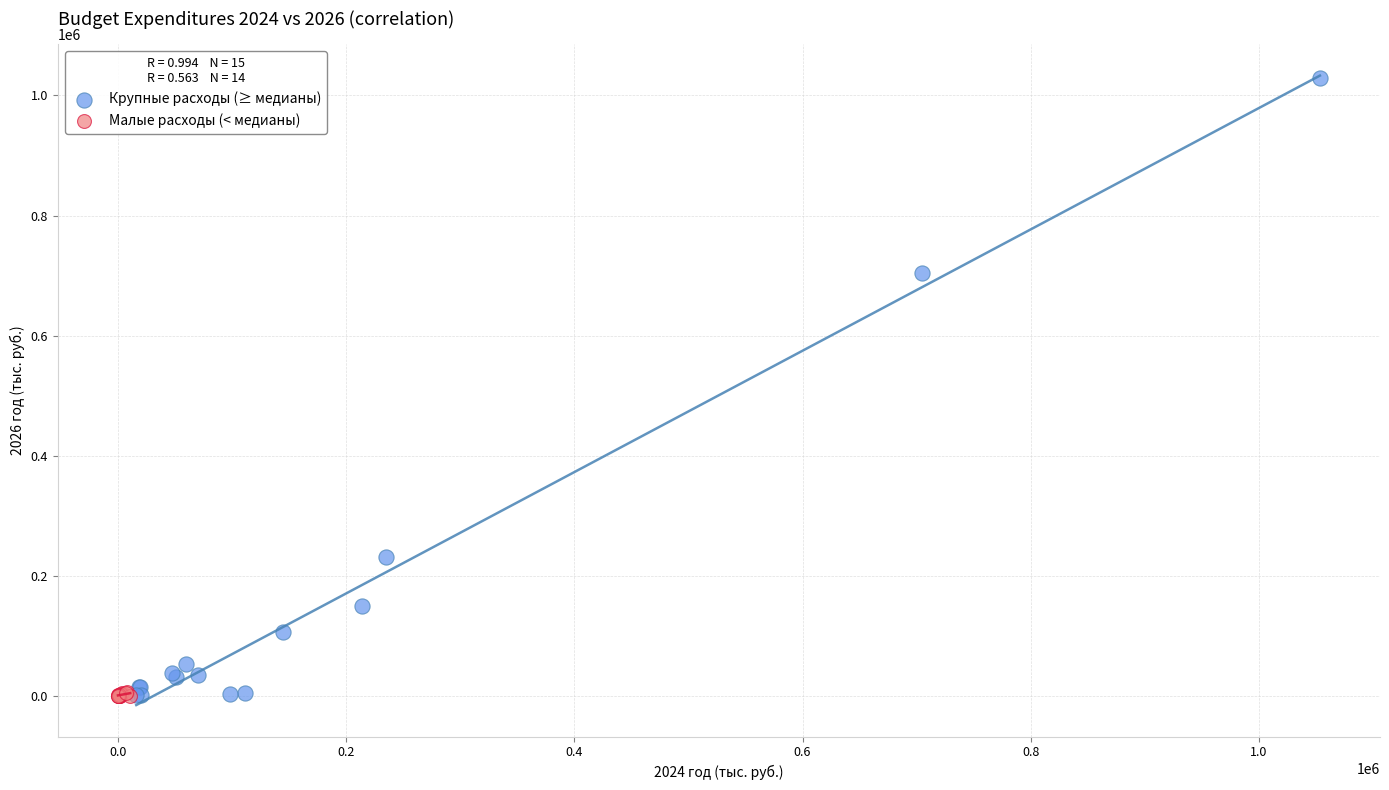

Which series has the largest Y range (max minus min)?

Крупные расходы (≥ медианы)